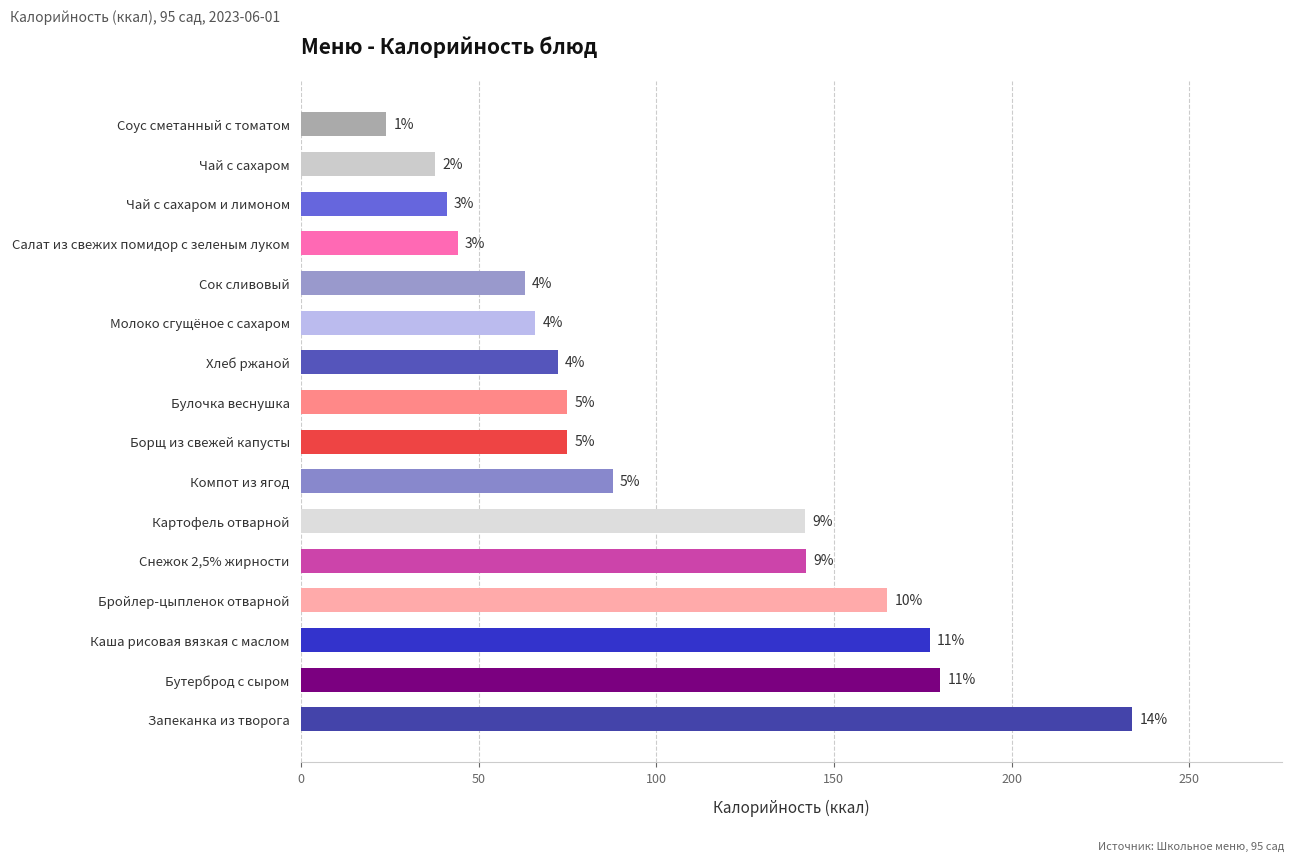

Does the chart contain any negative values?

No